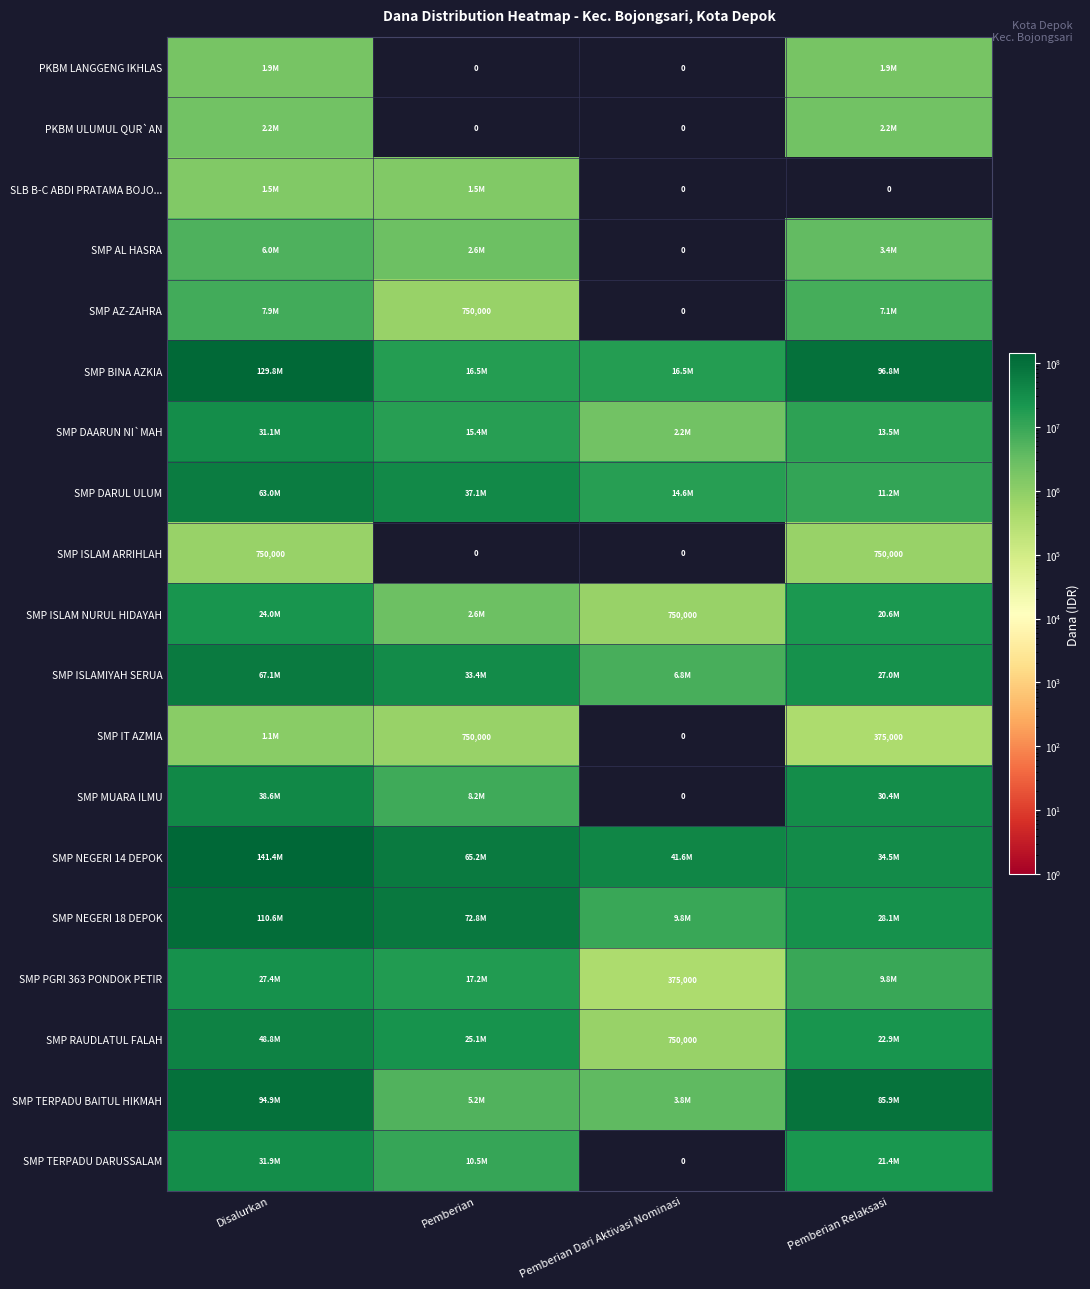

The value of SMP ISLAM ARRIHLAH at Disalurkan is 244671. True or false?

False